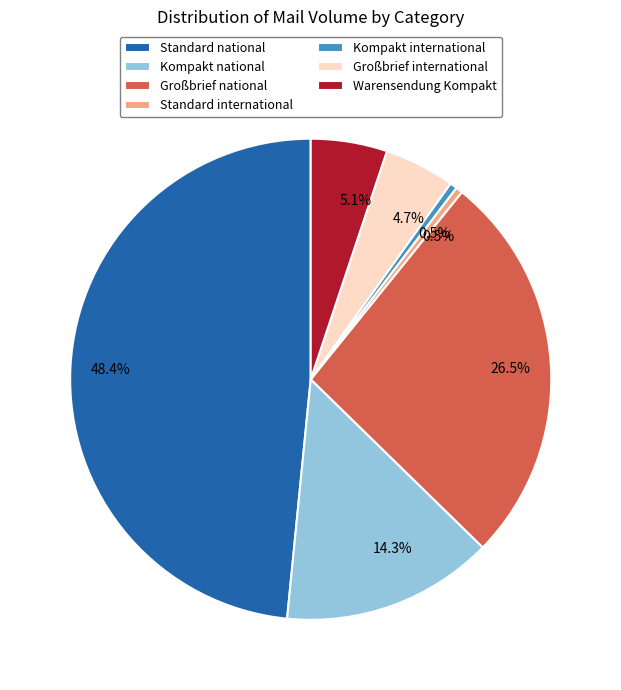

Between Großbrief national and Warensendung Kompakt, which is larger?

Großbrief national